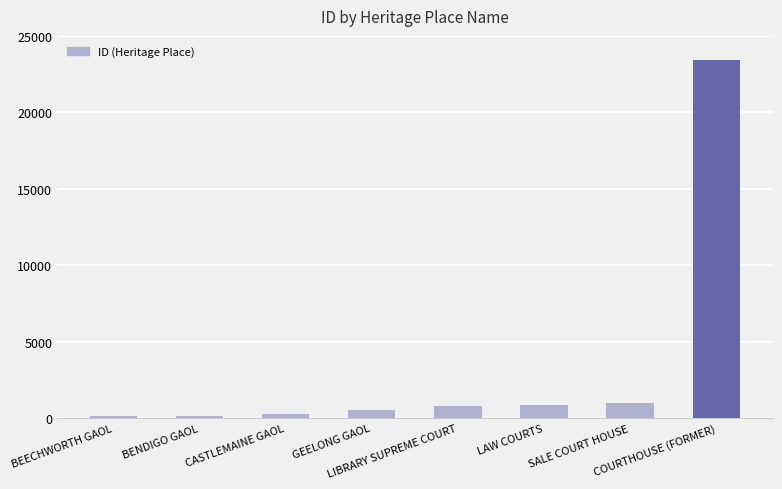

What is the smallest value displayed?

119